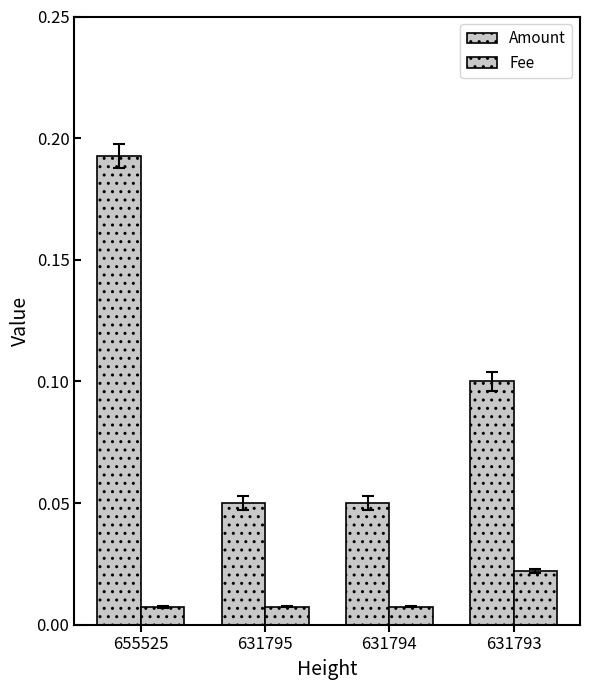

Which series changed the most between 631795 and 631793?

Amount